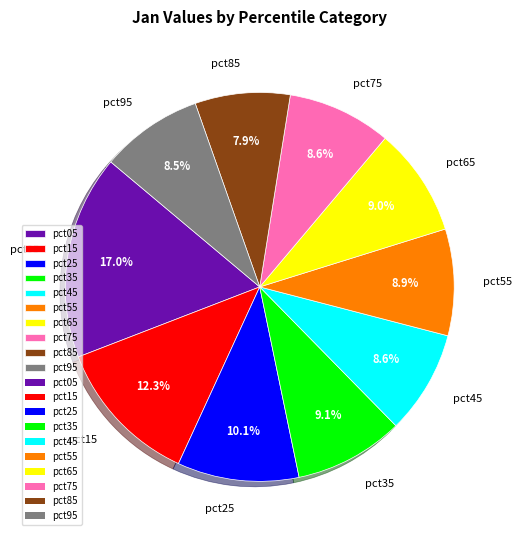

Count the number of slices in the pie.

10